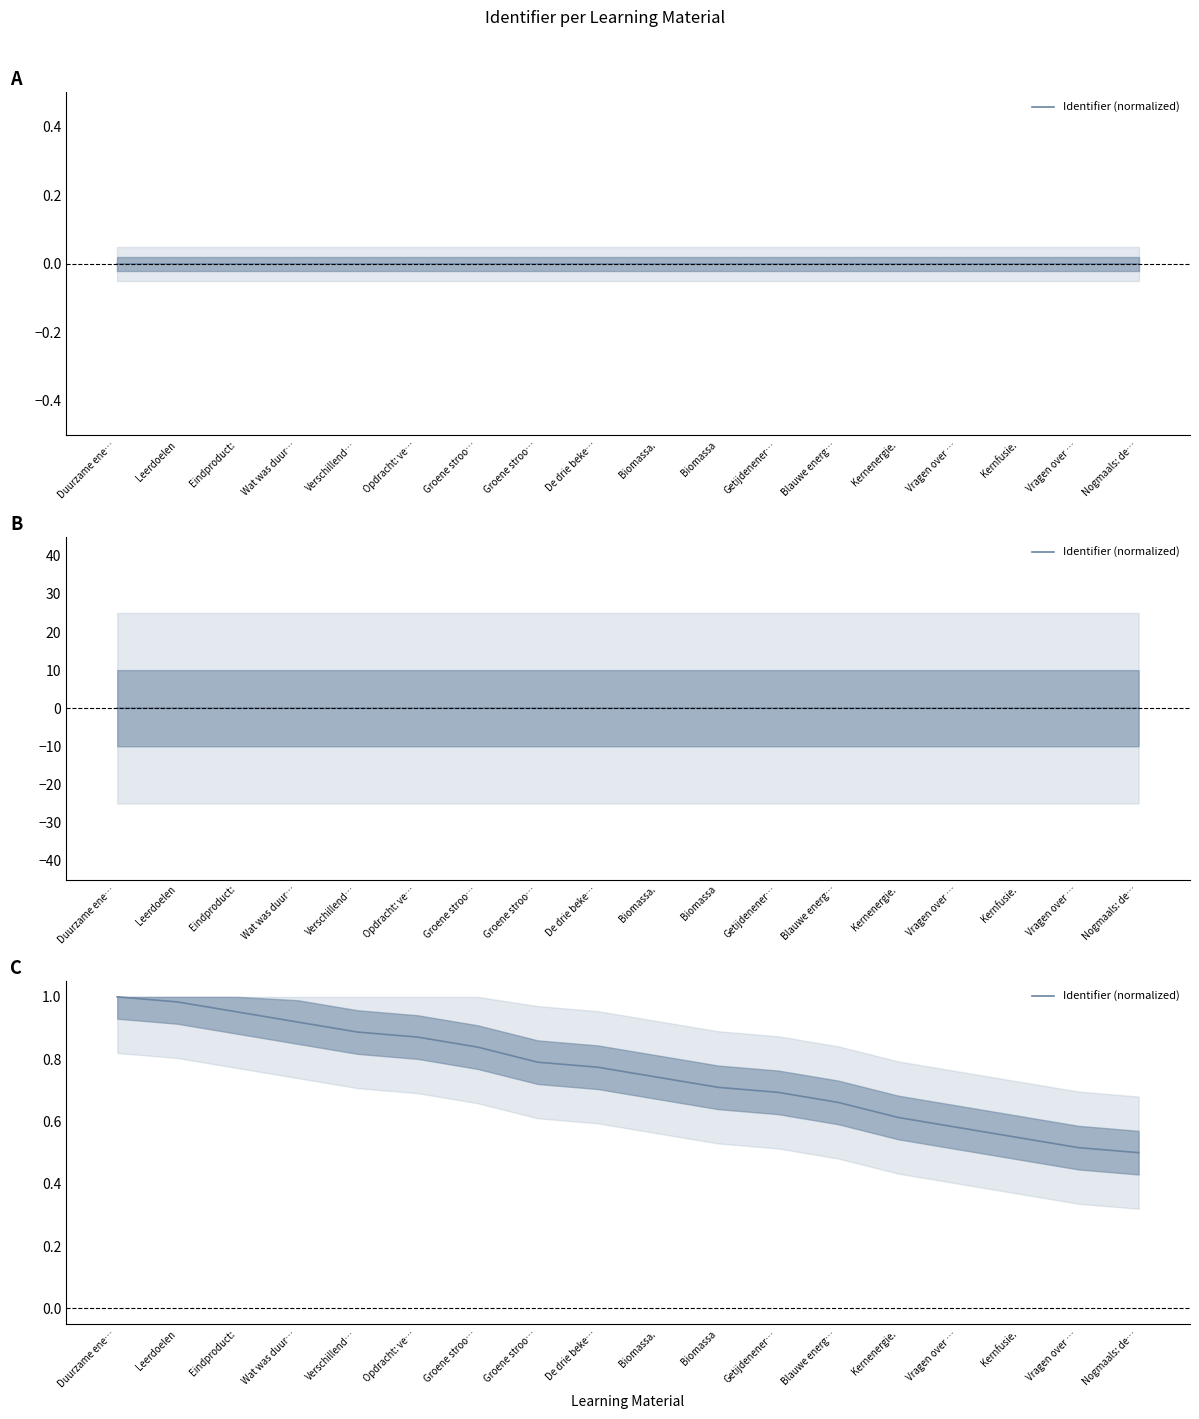

Reading left to right, list all the values displayed in this chart.

Duurzame ene…=1.0	Leerdoelen=1.0	Eindproduct:=1.0	Wat was duur…=0.9	Verschillend…=0.9	Opdracht: ve…=0.9	Groene stroo…=0.8	Groene stroo…=0.8	De drie beke…=0.8	Biomassa.=0.7	Biomassa=0.7	Getijdenener…=0.7	Blauwe energ…=0.7	Kernenergie.=0.6	Vragen over …=0.6	Kernfusie.=0.5	Vragen over …=0.5	Nogmaals: de…=0.5